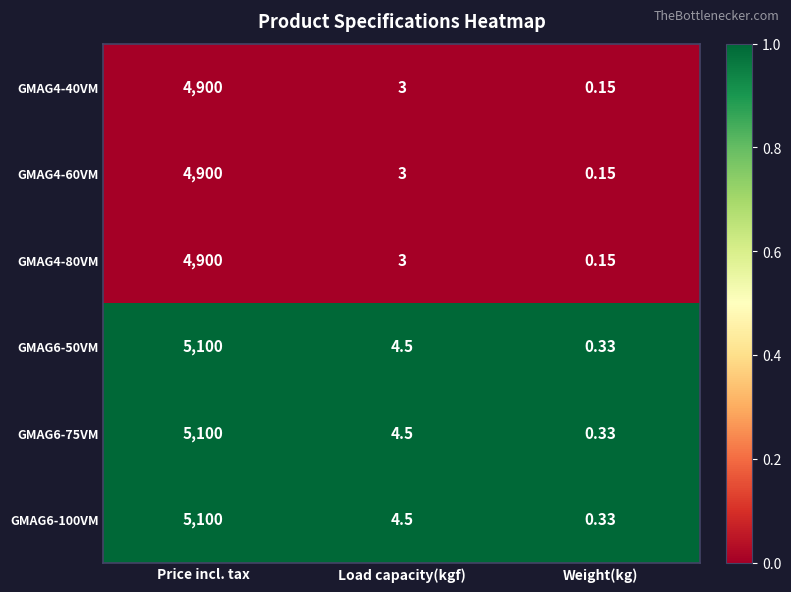

At which label does GMAG4-40VM first exceed 3?

Price incl. tax